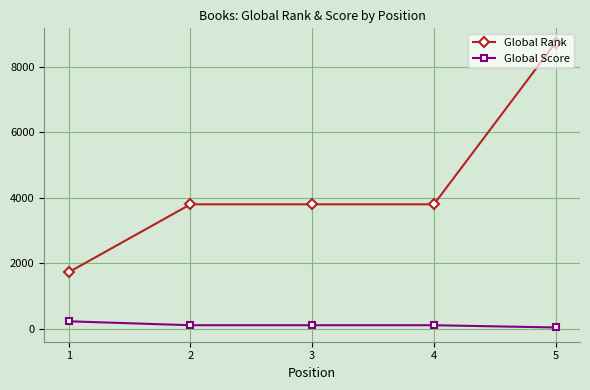

The value of Global Rank at 3 is 1388. True or false?

False